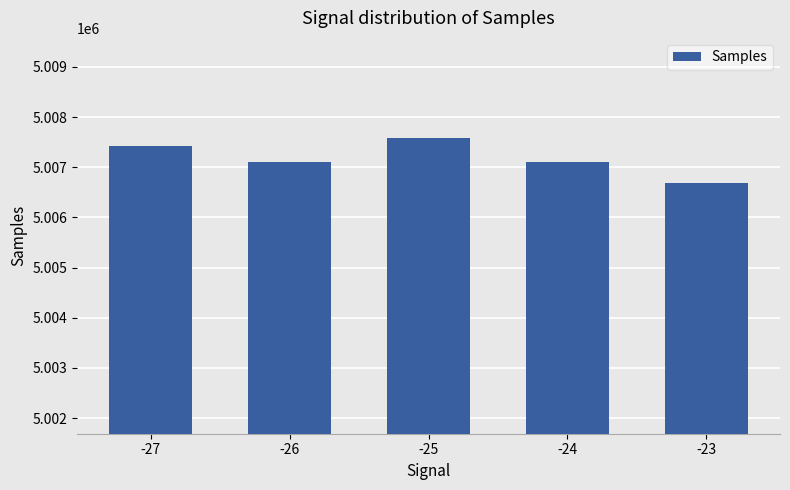

What is the value of the 3rd bar from the left?

5007578